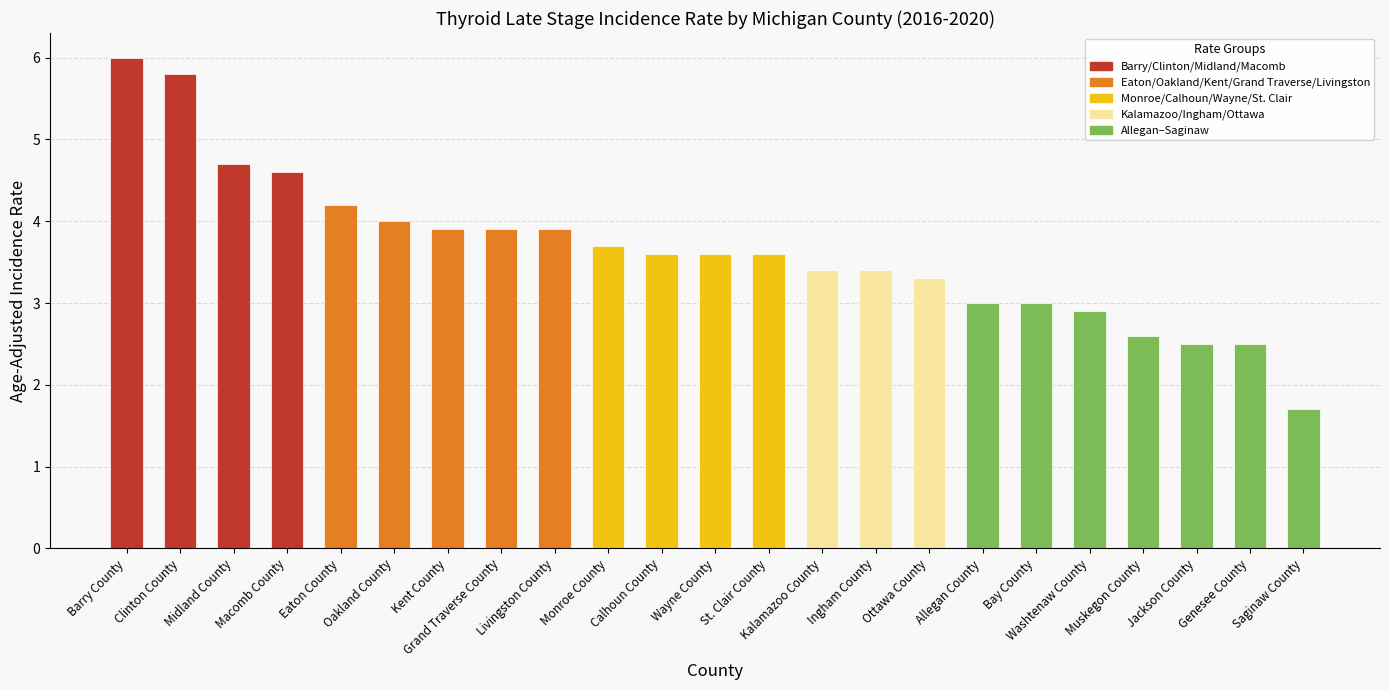

What is the sum of all values?

83.8